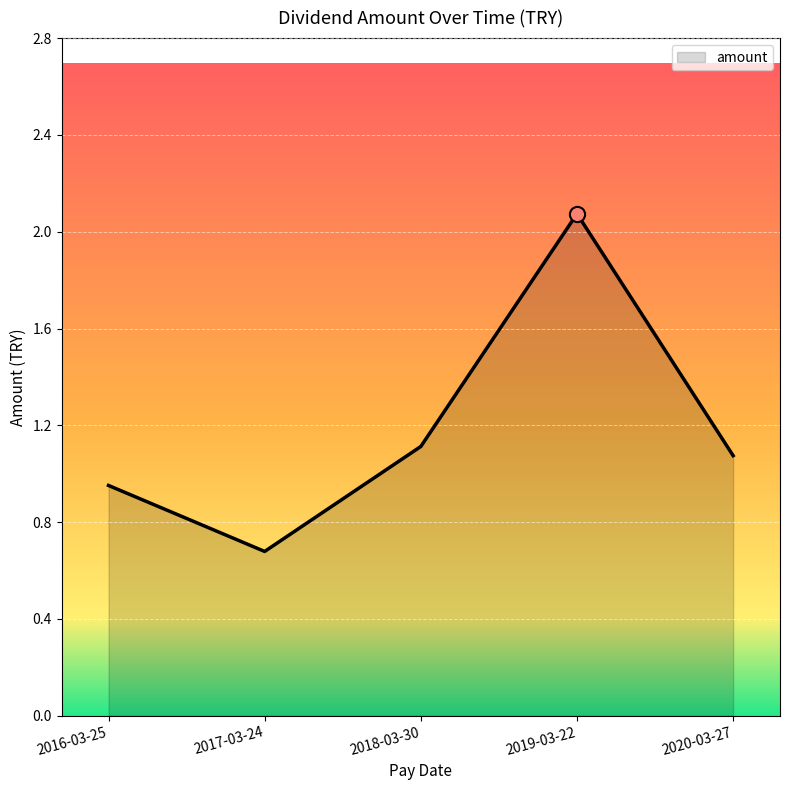

Which has a higher value, 2019-03-22 or 2020-03-27?

2019-03-22